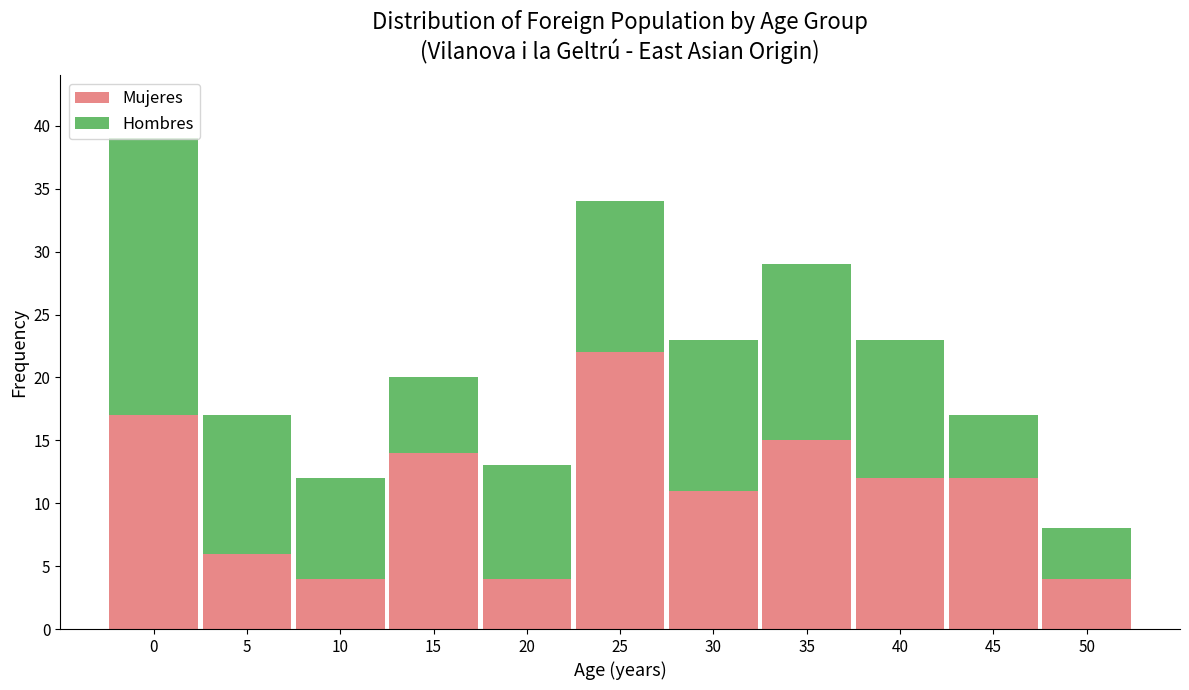

What is the total value across all series at 40?

23